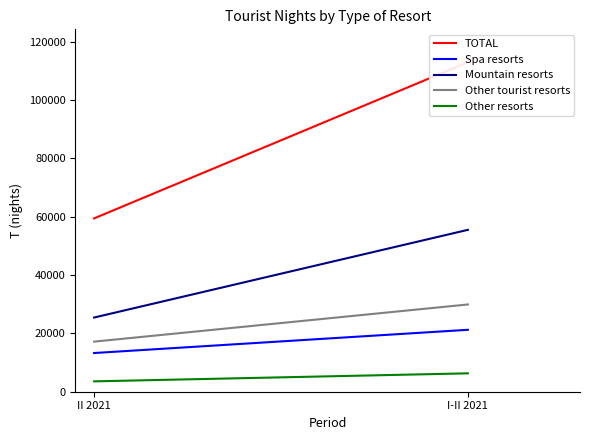

Reading left to right, what are all the values shown in this chart?

TOTAL: 59427	112950
Spa resorts: 13266	21230
Mountain resorts: 25435	55501
Other tourist resorts: 17173	29915
Other resorts: 3553	6304